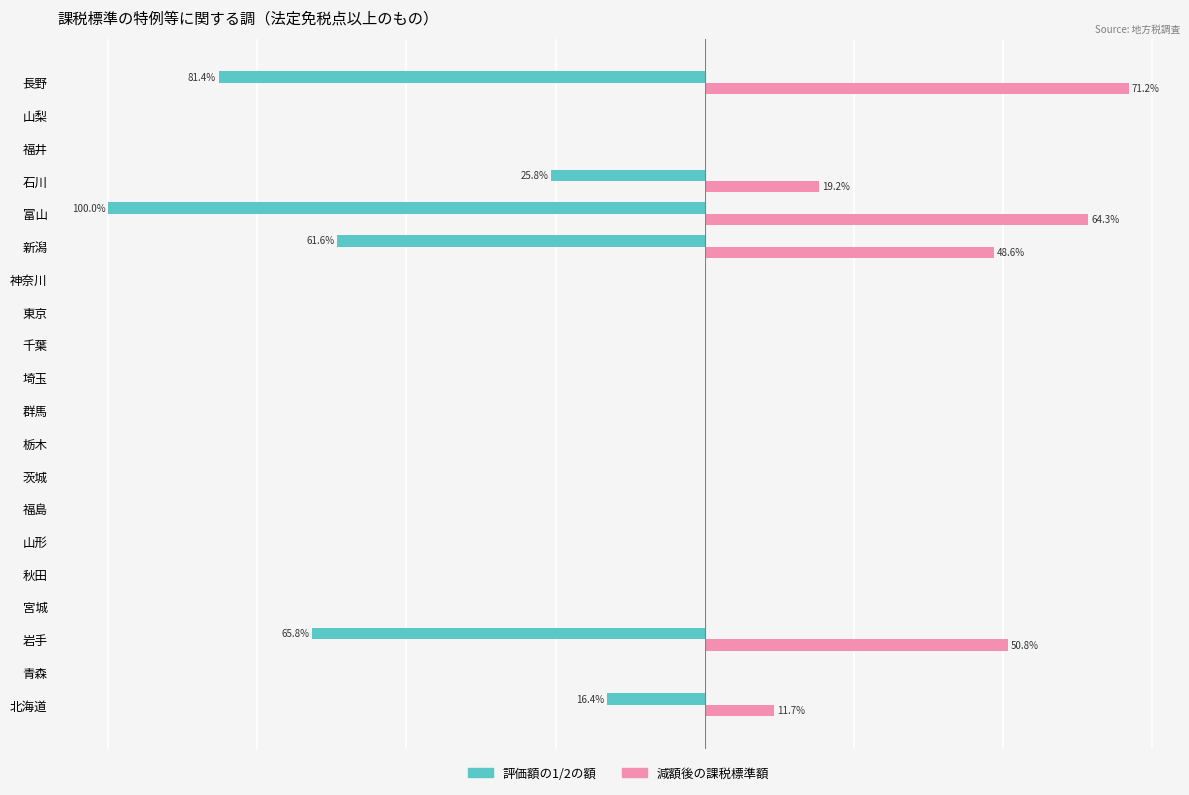

What is the average value of the 減額後の課税標準額 series?

13.3